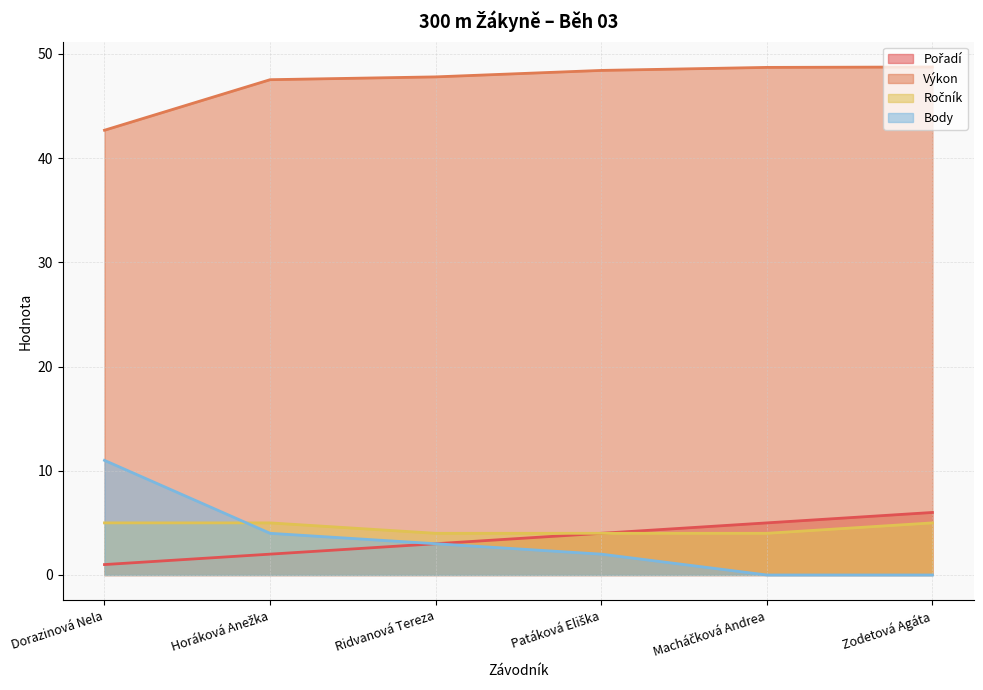

What is the maximum value for Výkon?

48.8